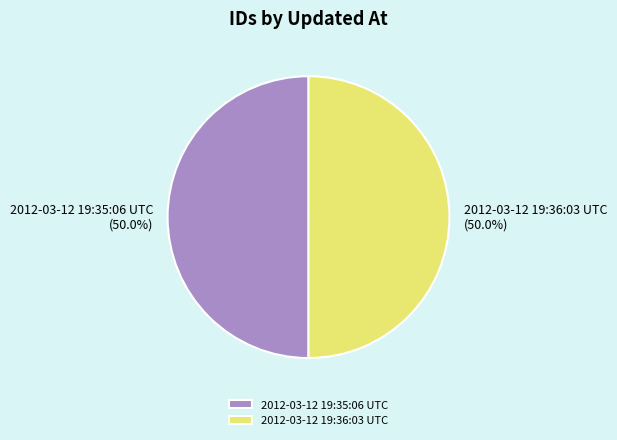

Is the sum of 2012-03-12 19:36:03 UTC and 2012-03-12 19:35:06 UTC greater than half?

Yes